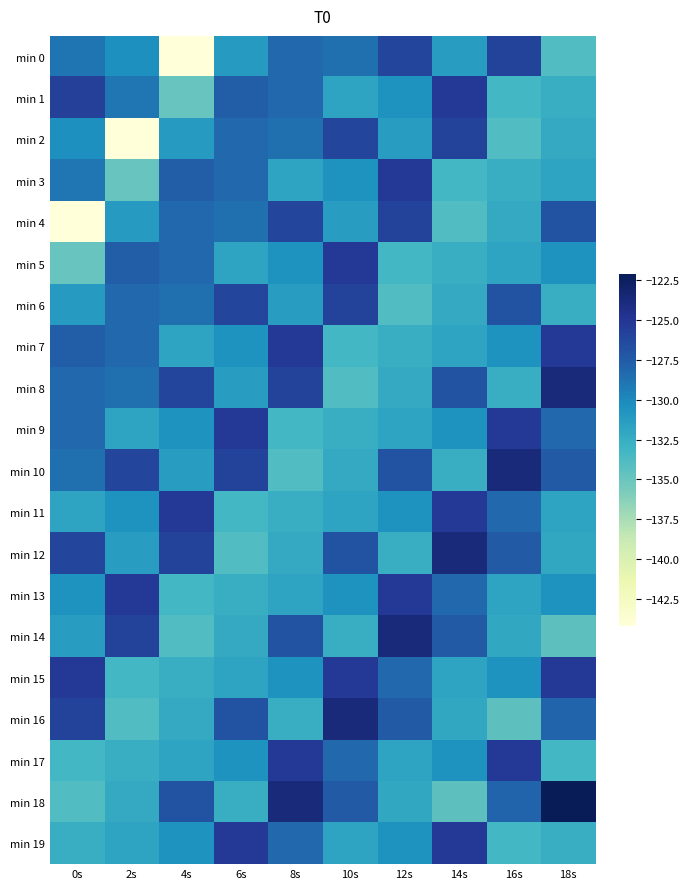

Reading left to right, list all the values displayed in this chart.

min 0: 0s=-128.9	2s=-130.4	4s=-144.2	6s=-131.1	8s=-128.2	10s=-128.6	12s=-126.1	14s=-131.3	16s=-125.9	18s=-133.9
min 1: 0s=-125.7	2s=-129.0	4s=-134.9	6s=-127.6	8s=-128.2	10s=-131.8	12s=-130.6	14s=-125.2	16s=-133.3	18s=-132.6
min 2: 0s=-130.4	2s=-144.2	4s=-131.1	6s=-128.2	8s=-128.6	10s=-126.1	12s=-131.3	14s=-125.9	16s=-133.9	18s=-132.2
min 3: 0s=-129.0	2s=-134.9	4s=-127.6	6s=-128.2	8s=-131.8	10s=-130.6	12s=-125.2	14s=-133.3	16s=-132.6	18s=-131.8
min 4: 0s=-144.2	2s=-131.1	4s=-128.2	6s=-128.6	8s=-126.1	10s=-131.3	12s=-125.9	14s=-133.9	16s=-132.2	18s=-127.0
min 5: 0s=-134.9	2s=-127.6	4s=-128.2	6s=-131.8	8s=-130.6	10s=-125.2	12s=-133.3	14s=-132.6	16s=-131.8	18s=-130.6
min 6: 0s=-131.1	2s=-128.2	4s=-128.6	6s=-126.1	8s=-131.3	10s=-125.9	12s=-133.9	14s=-132.2	16s=-127.0	18s=-132.6
min 7: 0s=-127.6	2s=-128.2	4s=-131.8	6s=-130.6	8s=-125.2	10s=-133.3	12s=-132.6	14s=-131.8	16s=-130.6	18s=-125.2
min 8: 0s=-128.2	2s=-128.6	4s=-126.1	6s=-131.3	8s=-125.9	10s=-133.9	12s=-132.2	14s=-127.0	16s=-132.6	18s=-123.7
min 9: 0s=-128.2	2s=-131.8	4s=-130.6	6s=-125.2	8s=-133.3	10s=-132.6	12s=-131.8	14s=-130.6	16s=-125.2	18s=-128.2
min 10: 0s=-128.6	2s=-126.1	4s=-131.3	6s=-125.9	8s=-133.9	10s=-132.2	12s=-127.0	14s=-132.6	16s=-123.7	18s=-127.4
min 11: 0s=-131.8	2s=-130.6	4s=-125.2	6s=-133.3	8s=-132.6	10s=-131.8	12s=-130.6	14s=-125.2	16s=-128.2	18s=-131.8
min 12: 0s=-126.1	2s=-131.3	4s=-125.9	6s=-133.9	8s=-132.2	10s=-127.0	12s=-132.6	14s=-123.7	16s=-127.4	18s=-132.0
min 13: 0s=-130.6	2s=-125.2	4s=-133.3	6s=-132.6	8s=-131.8	10s=-130.6	12s=-125.2	14s=-128.2	16s=-131.8	18s=-130.6
min 14: 0s=-131.3	2s=-125.9	4s=-133.9	6s=-132.2	8s=-127.0	10s=-132.6	12s=-123.7	14s=-127.4	16s=-132.0	18s=-134.4
min 15: 0s=-125.2	2s=-133.3	4s=-132.6	6s=-131.8	8s=-130.6	10s=-125.2	12s=-128.2	14s=-131.8	16s=-130.6	18s=-125.2
min 16: 0s=-125.9	2s=-133.9	4s=-132.2	6s=-127.0	8s=-132.6	10s=-123.7	12s=-127.4	14s=-132.0	16s=-134.4	18s=-128.0
min 17: 0s=-133.3	2s=-132.6	4s=-131.8	6s=-130.6	8s=-125.2	10s=-128.2	12s=-131.8	14s=-130.6	16s=-125.2	18s=-133.3
min 18: 0s=-133.9	2s=-132.2	4s=-127.0	6s=-132.6	8s=-123.7	10s=-127.4	12s=-132.0	14s=-134.4	16s=-128.0	18s=-122.1
min 19: 0s=-132.6	2s=-131.8	4s=-130.6	6s=-125.2	8s=-128.2	10s=-131.8	12s=-130.6	14s=-125.2	16s=-133.3	18s=-132.6